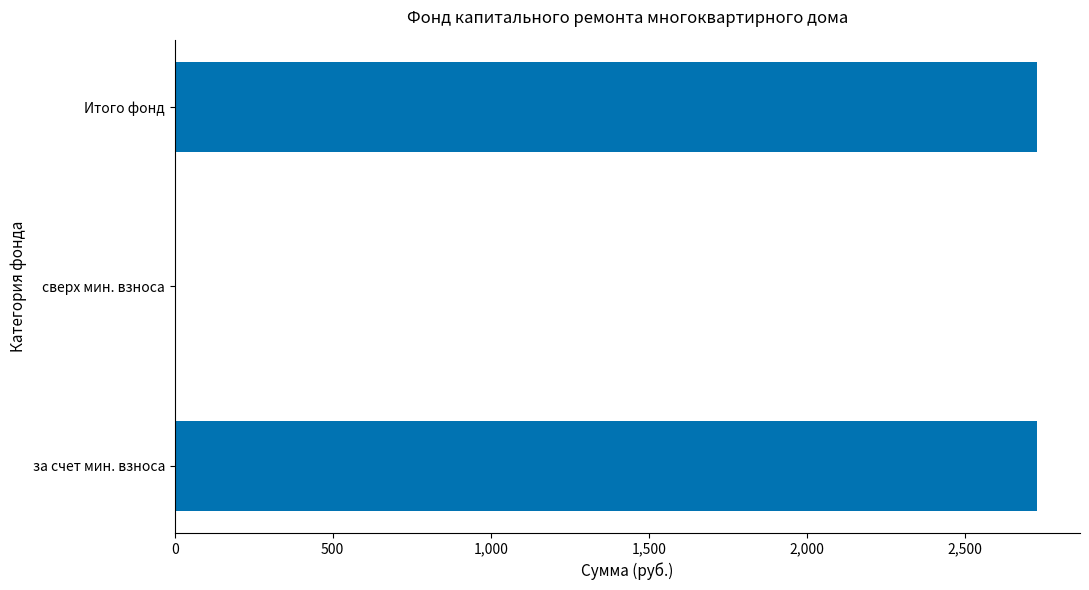

How many data points are above 2727?

2